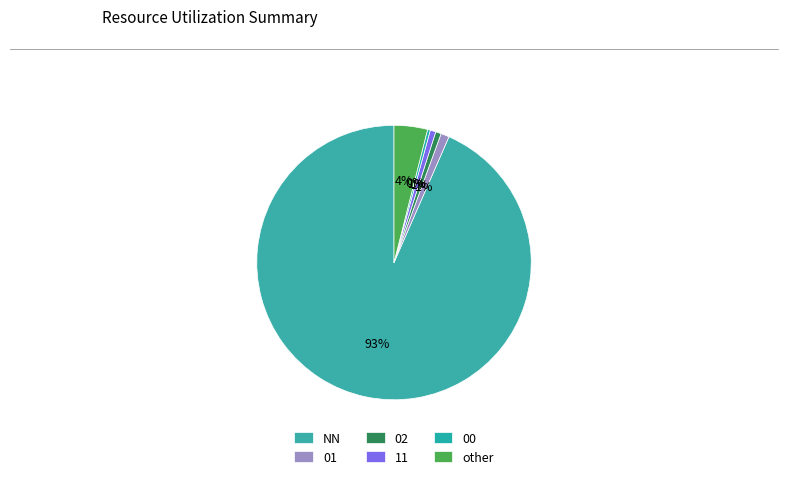

Is it true that 01 is 15% of the pie?

False